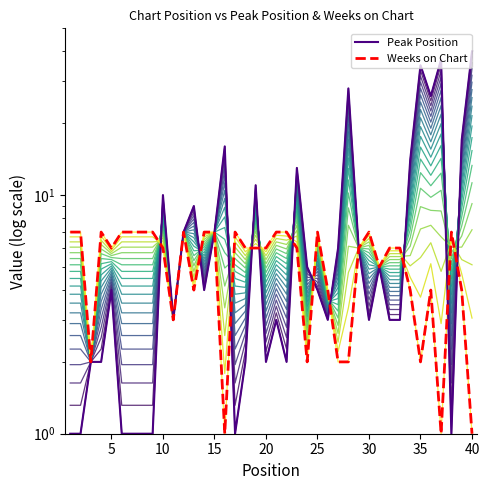

What is the difference between the maximum and minimum values in the Peak Position series?

39